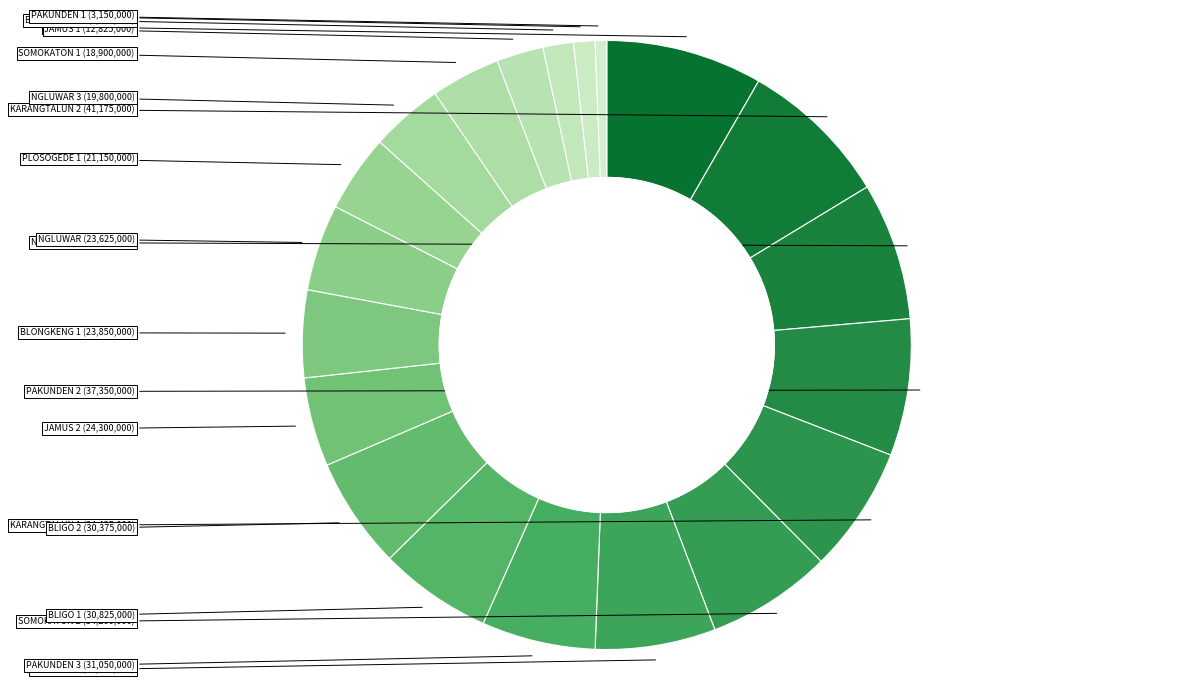

Count the number of slices in the pie.

20